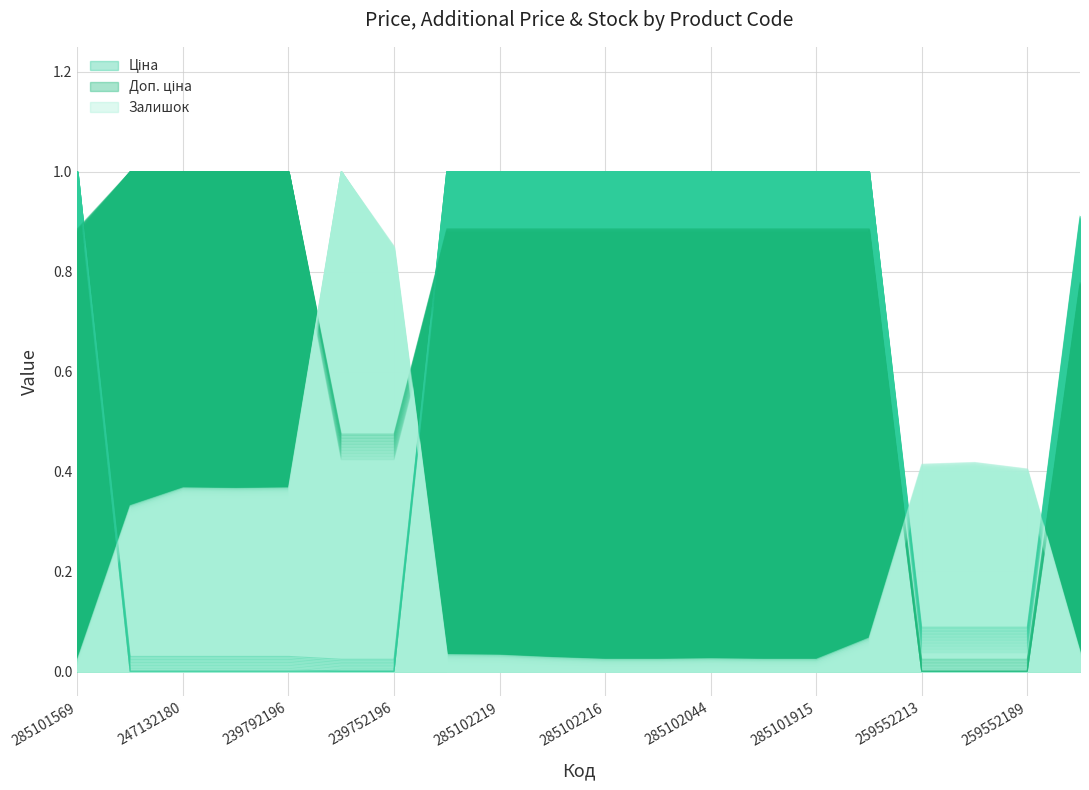

Reading right to left, transcribe all the data shown in this chart.

Ціна: 0.9	0.1	0.1	0.1	1.0	1.0	1.0	1.0	1.0	1.0	1.0	1.0	1.0	0.0	0.0	0.0	0.0	0.0	0.0	1.0
Доп. ціна: 0.8	0.0	0.0	0.0	0.9	0.9	0.9	0.9	0.9	0.9	0.9	0.9	0.9	0.5	0.5	1.0	1.0	1.0	1.0	0.9
Залишок: 0.0	0.4	0.4	0.4	0.0	0.0	0.0	0.0	0.0	0.0	0.0	0.0	0.0	0.8	1.0	0.3	0.3	0.3	0.3	0.0